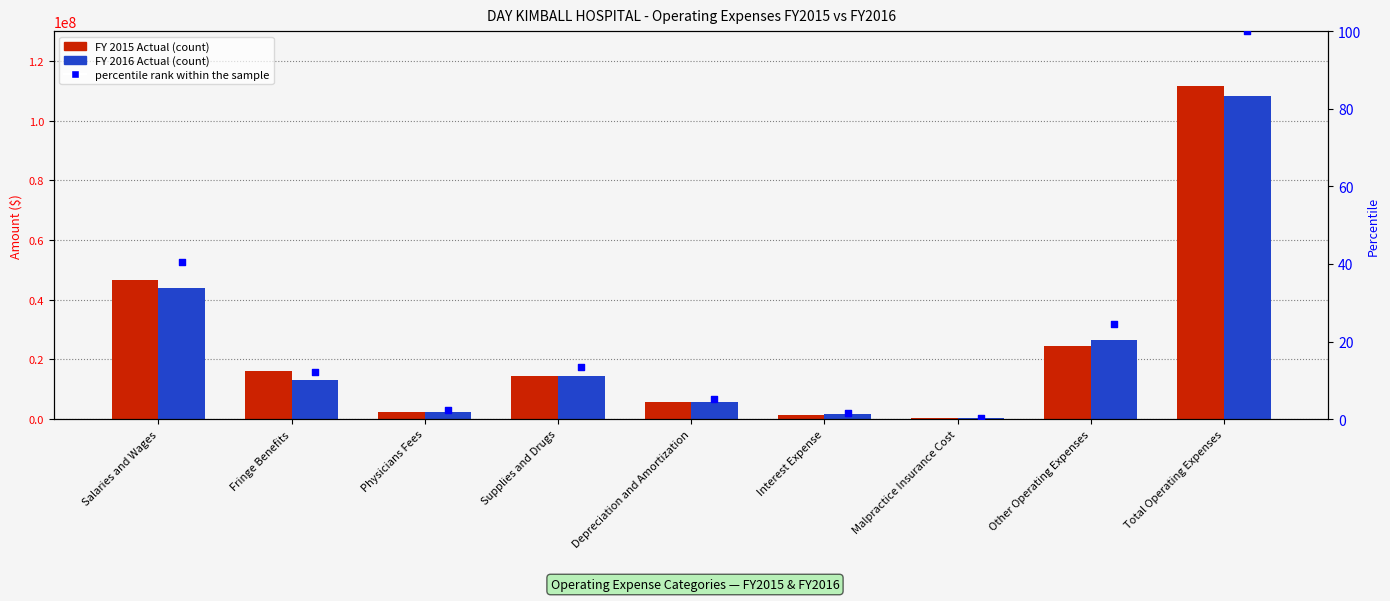

Is the value of FY 2016 Actual at Interest Expense greater than the value of FY 2015 Actual at Total Operating Expenses?

No